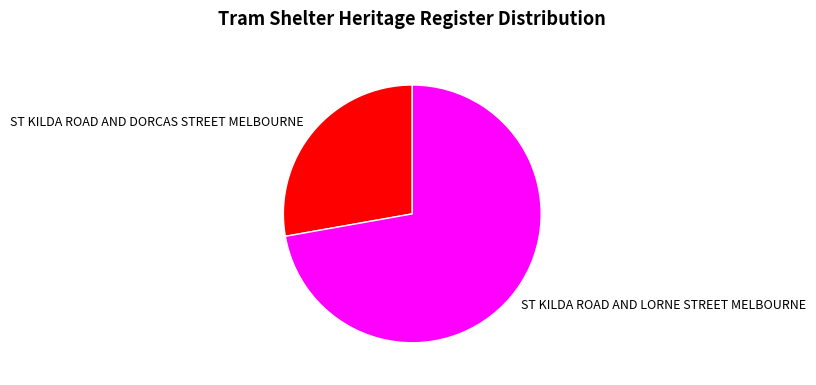

What is the ratio of the value at ST KILDA ROAD AND LORNE STREET MELBOURNE to the value at ST KILDA ROAD AND DORCAS STREET MELBOURNE?

2.6